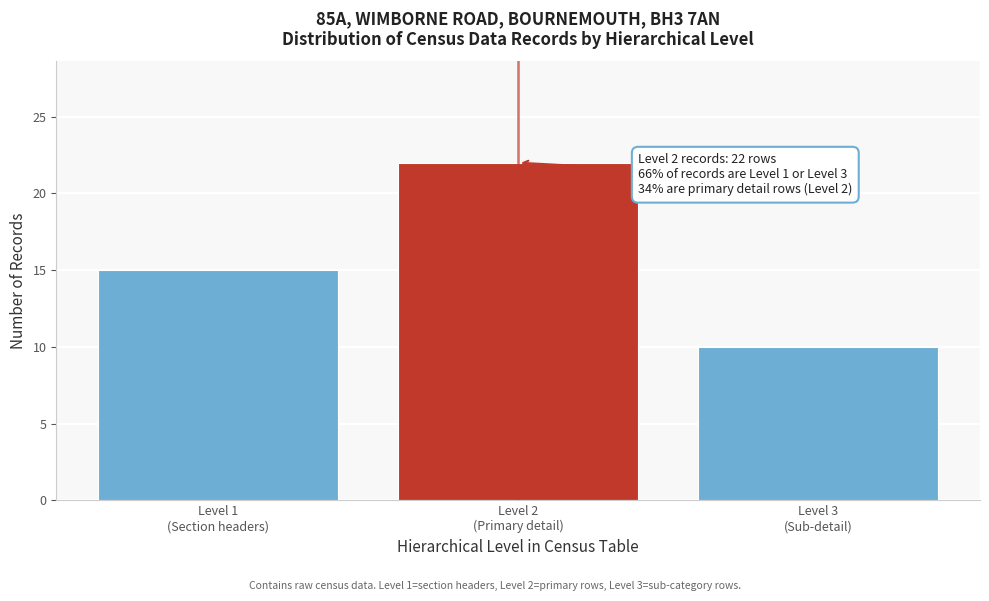

Reading left to right, list all the values displayed in this chart.

15	22	10